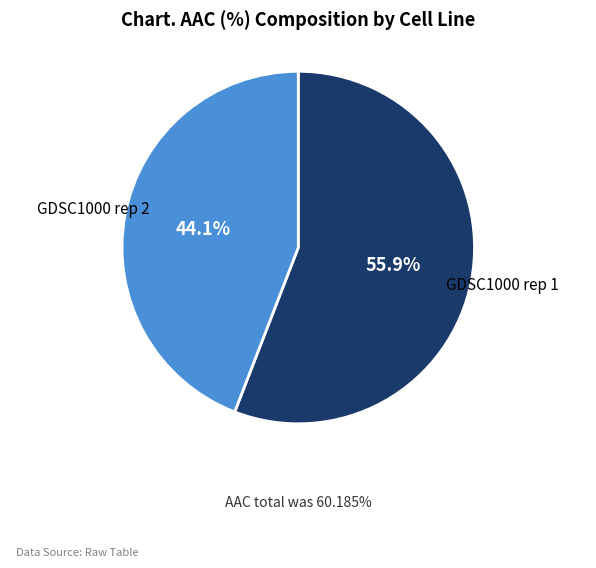

To the nearest percent, what is the difference between the largest and smallest slice percentages?

12%